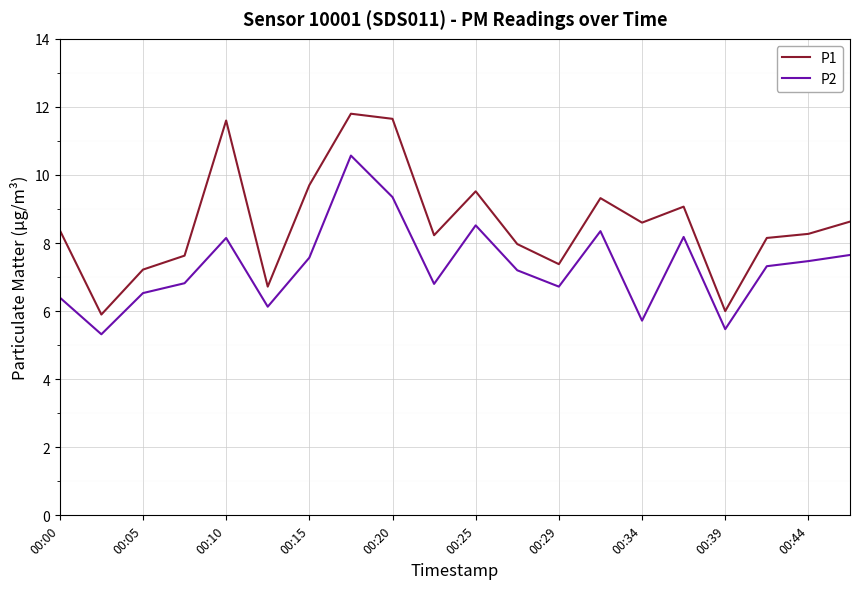

True or false: P2 and P1 intersect in this chart.

False